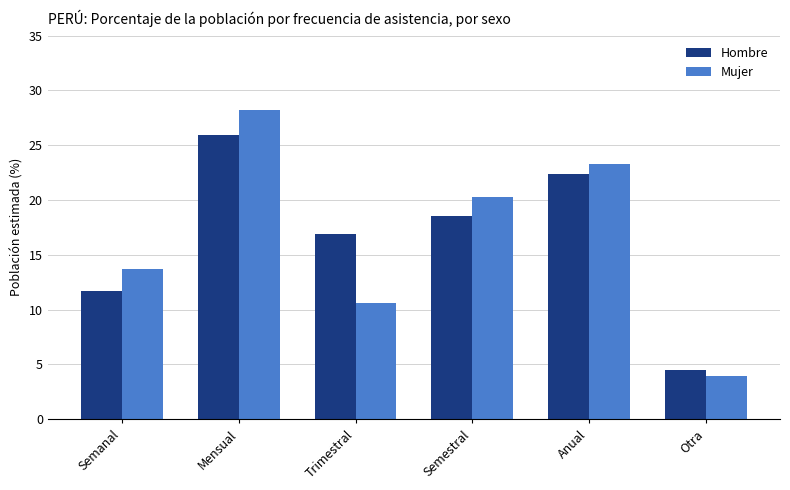

What is the value of the Hombre bar at the 3rd from the left?

16.9